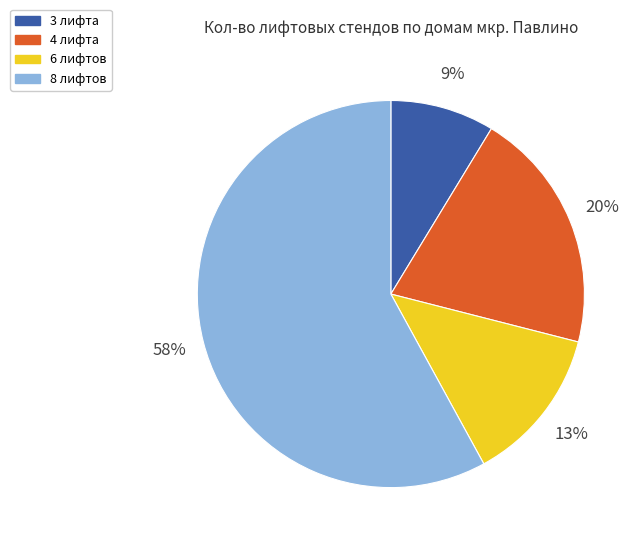

To the nearest percent, what portion does 6 лифтов represent?

13%